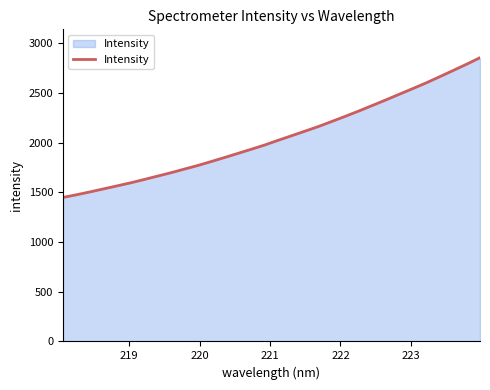

Does the chart display data point markers on the line(s)?

No